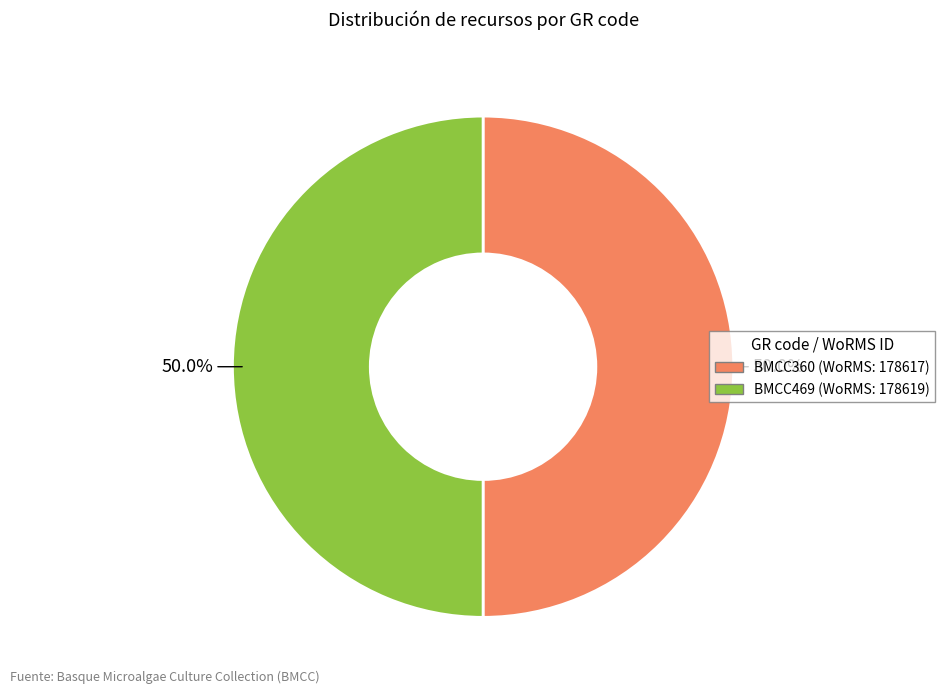

What percentage is the BMCC360 slice, to the nearest percent?

50%